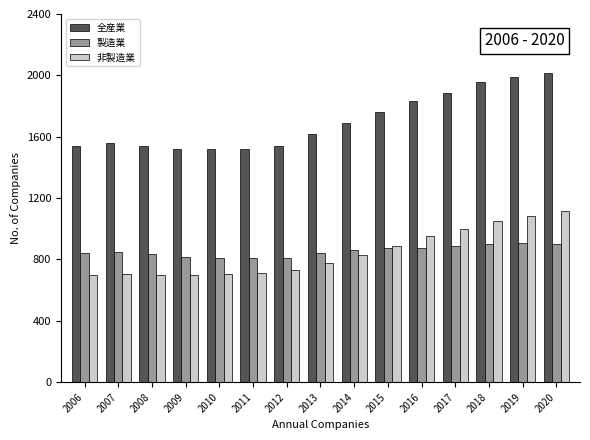

Rank the series by their maximum value, from highest to lowest.

全産業, 非製造業, 製造業